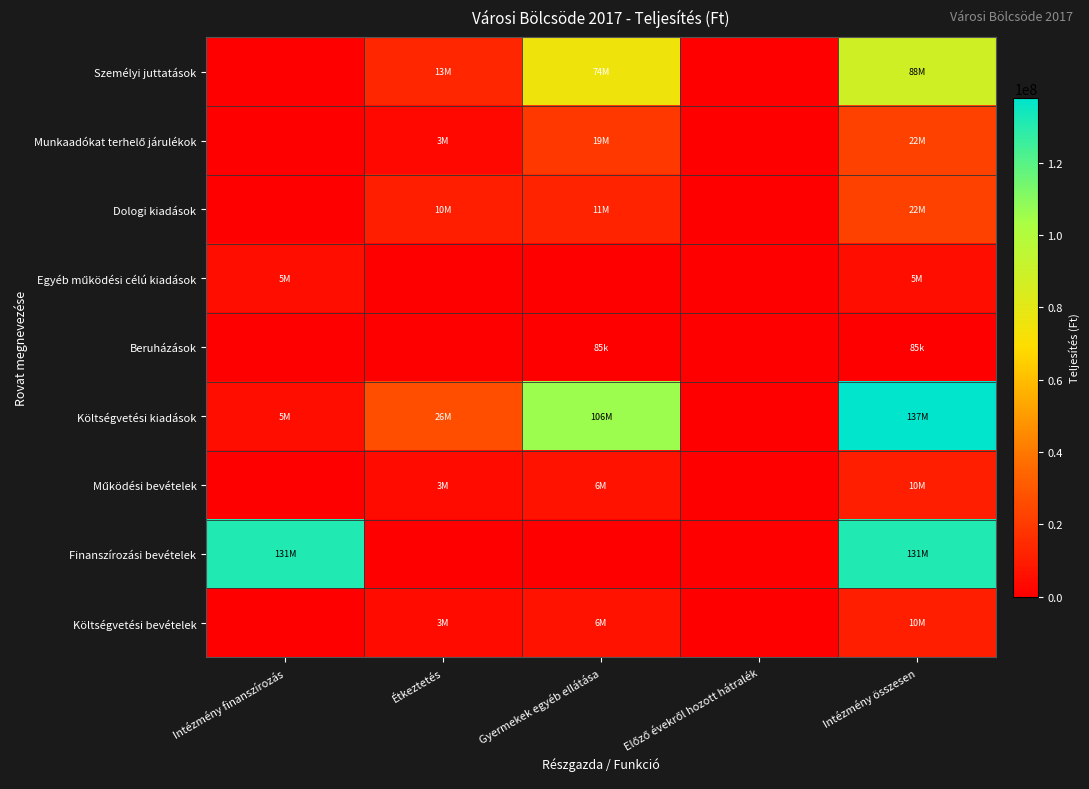

Which series has the widest spread of values?

Költségvetési kiadások